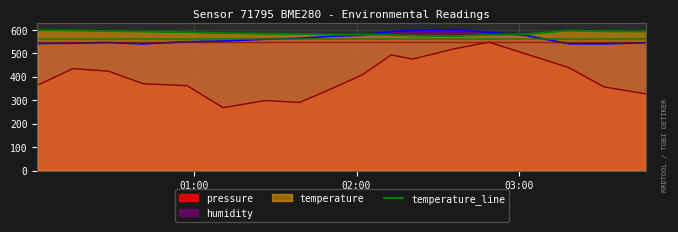

True or false: pressure and temperature_line cross at least once.

False